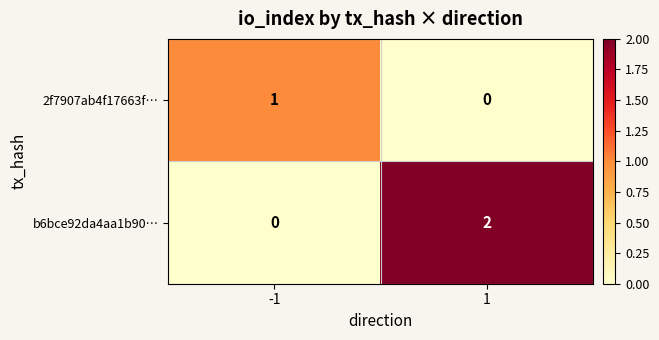

Which series has the largest total across all categories?

b6bce92da4aa1b90…